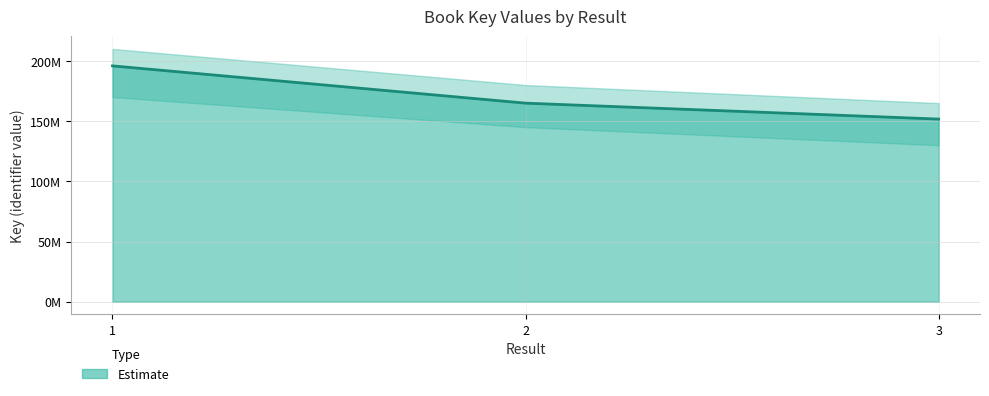

What is the value of the 1st point from the left?

195912594